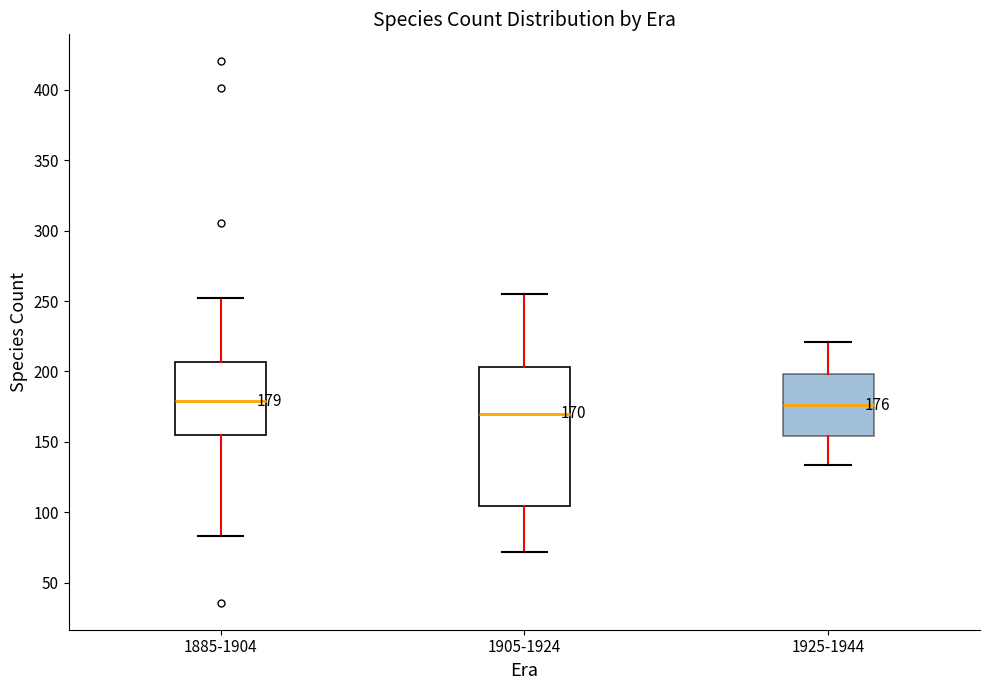

Which box is the tallest, from its lower edge to its upper edge?

1905-1924